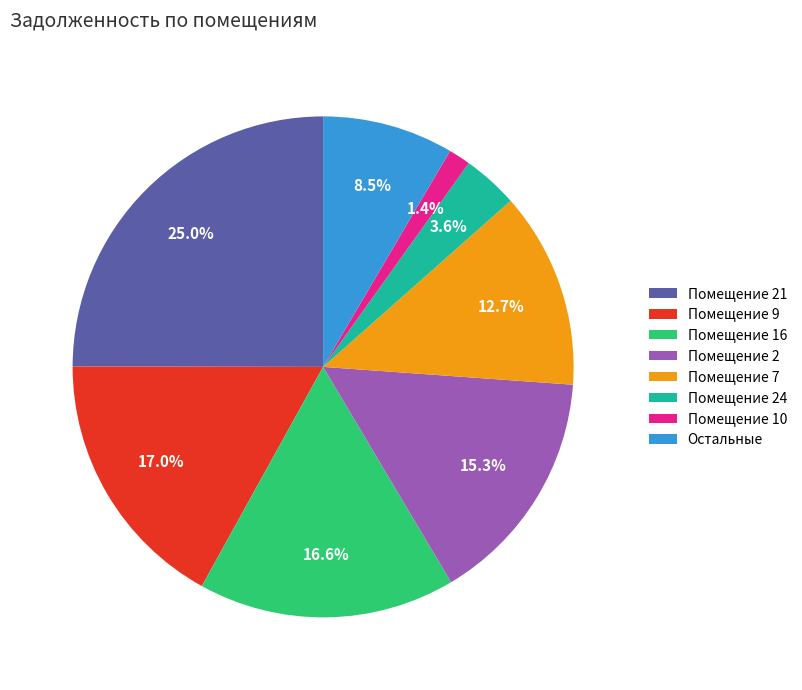

Which has a higher value, Помещение 10 or Помещение 24?

Помещение 24